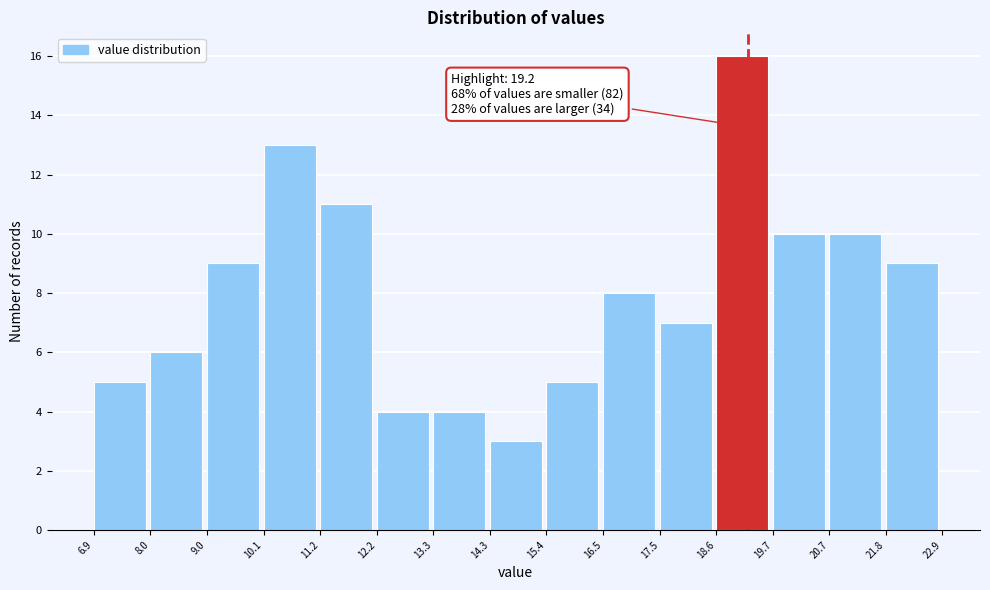

Which range on the x-axis has the tallest bar?

18.6 to 19.7